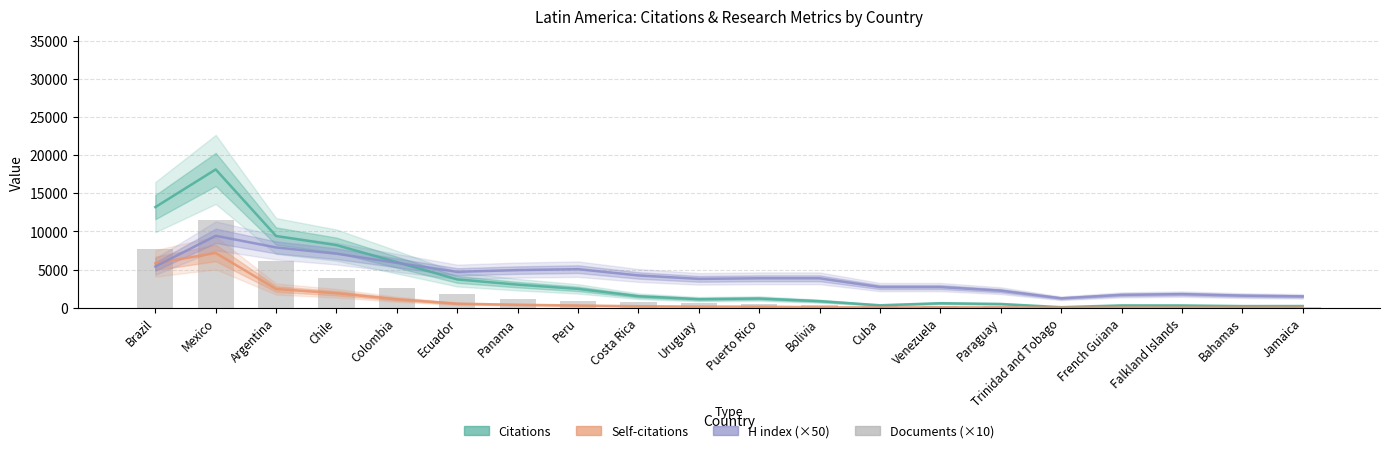

True or false: H index (×50) has a value of 1475.0 at Jamaica.

True